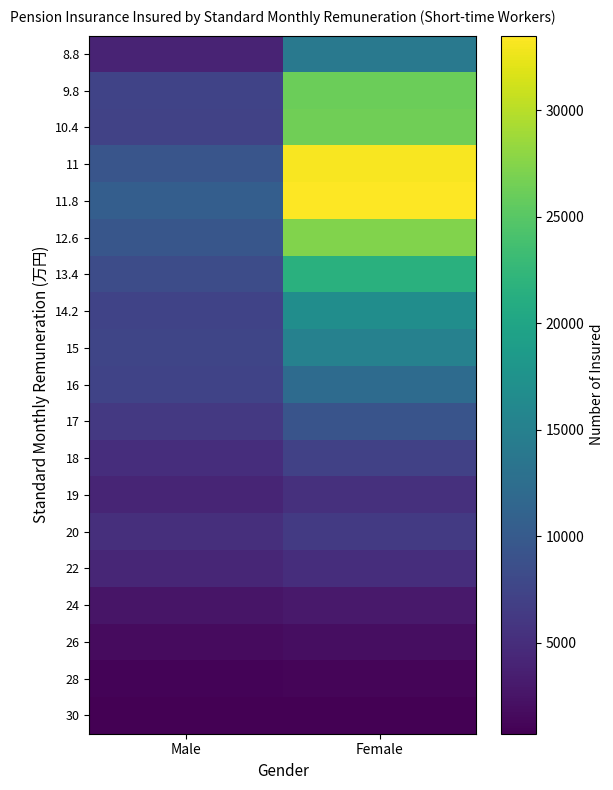

Which series has the largest total across all categories?

11.8